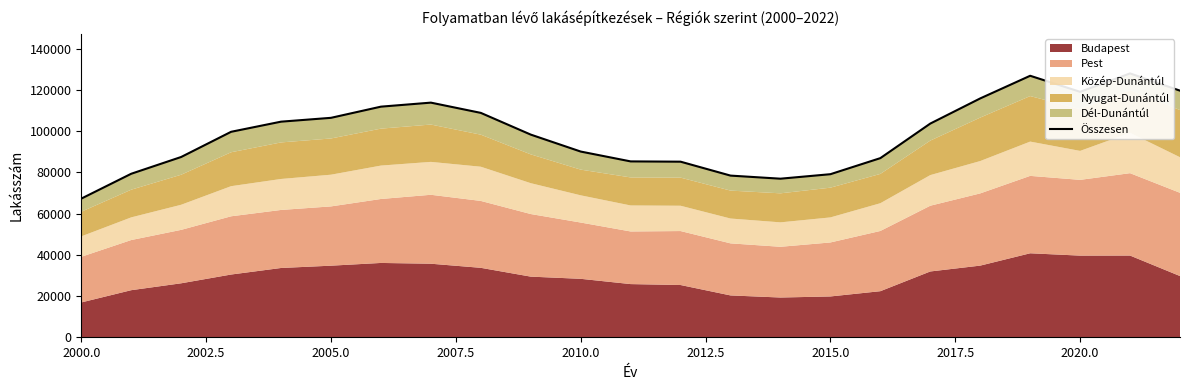

What is the difference between the maximum and second lowest values?

51035